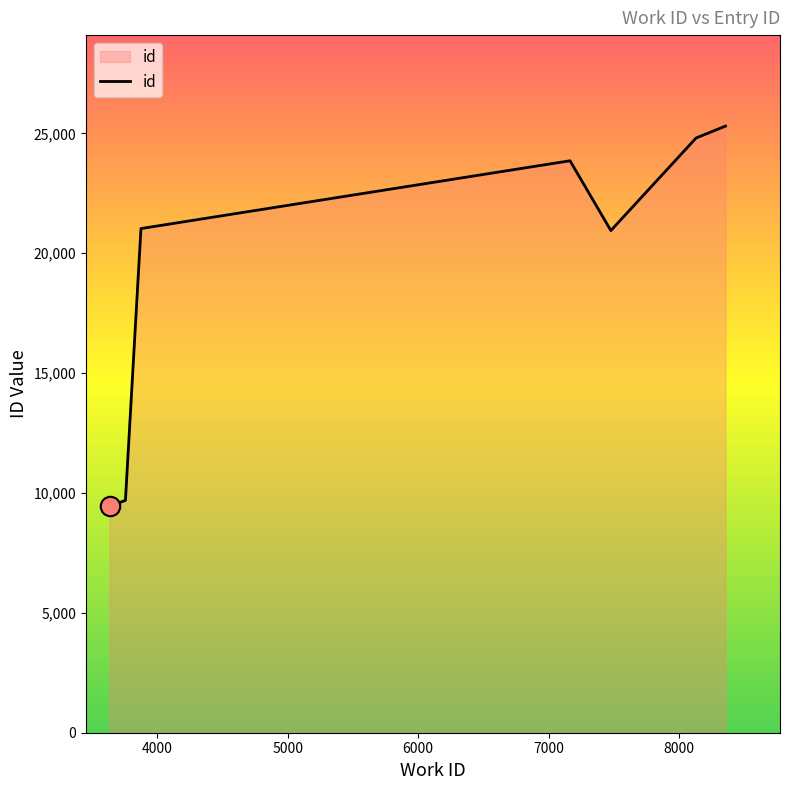

True or false: there are more than 2 points higher than both neighbors.

False